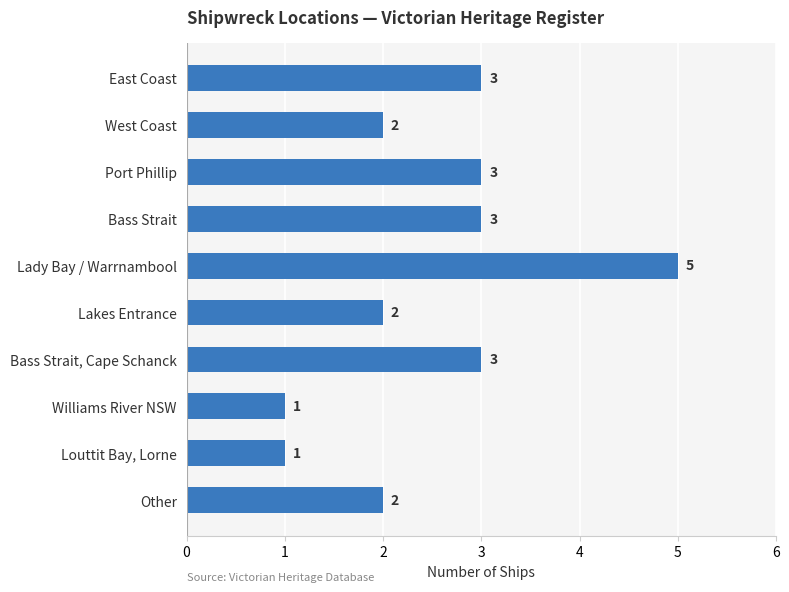

The value at Louttit Bay, Lorne is 1. True or false?

True